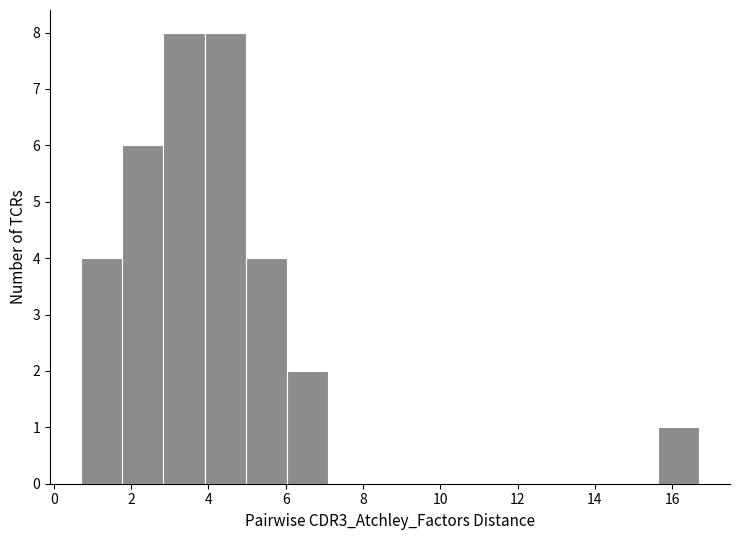

Reading left to right, list every bar in this chart as the range it spans on the x-axis followed by its height. Neither the bar edges nor the heights are printed on the chart, so give them approximately, as read against the axes.

0.8 to 1.8: 4
1.8 to 2.8: 6
2.8 to 4.0: 8
4.0 to 5.0: 8
5.0 to 6.0: 4
6.0 to 7.2: 2
7.2 to 8.2: 0
8.2 to 9.2: 0
9.2 to 10.4: 0
10.4 to 11.4: 0
11.4 to 12.4: 0
12.4 to 13.6: 0
13.6 to 14.6: 0
14.6 to 15.6: 0
15.6 to 16.8: 1